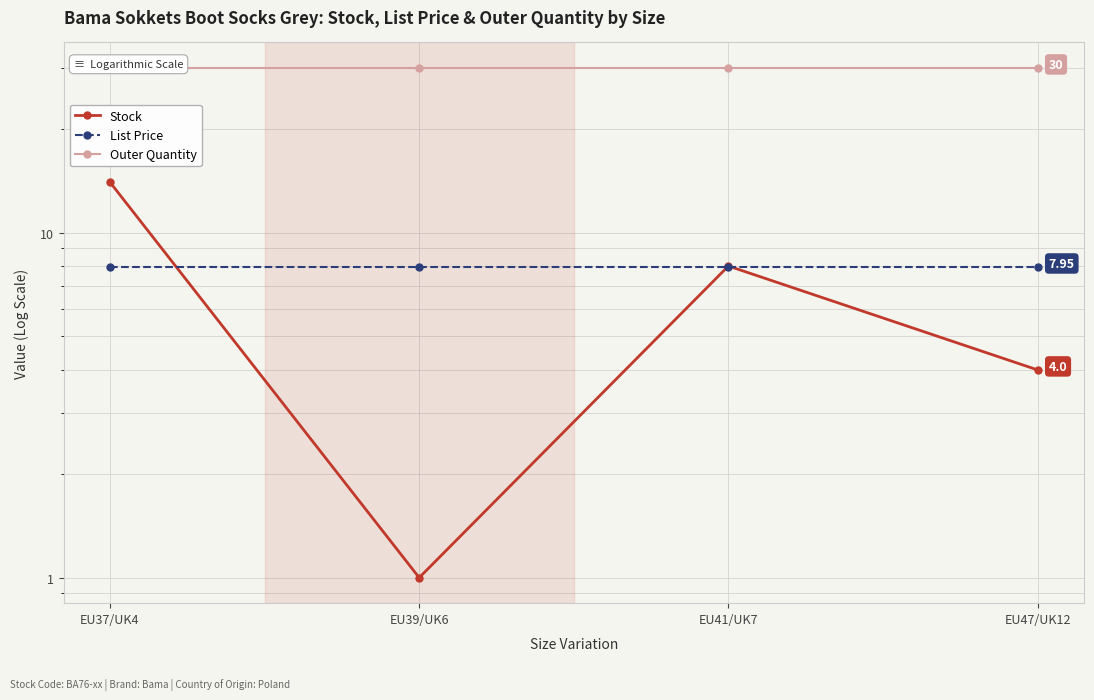

In Stock, how many points are lower than both neighbors (excluding endpoints)?

1